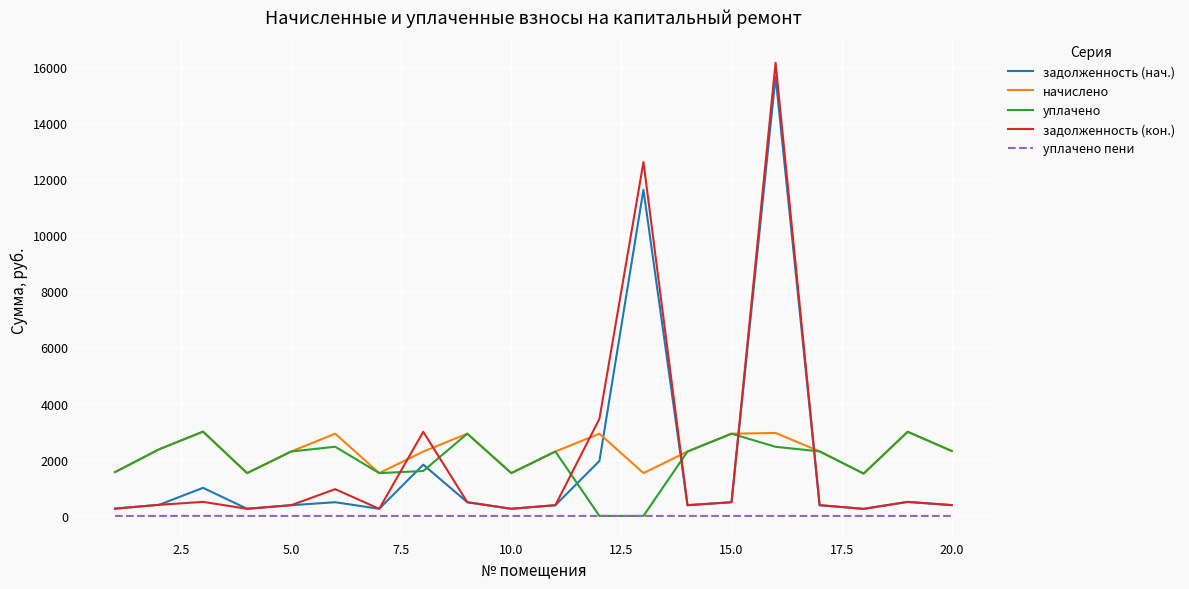

How many times do задолженность (кон.) and уплачено cross each other?

6